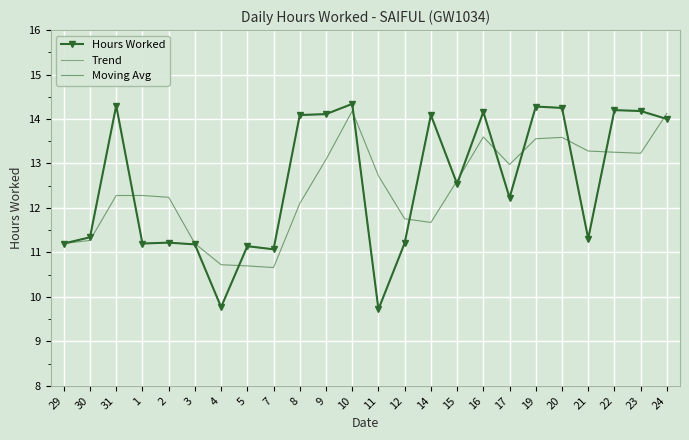

What are all the series names shown in the legend?

Hours Worked, Trend, Moving Avg